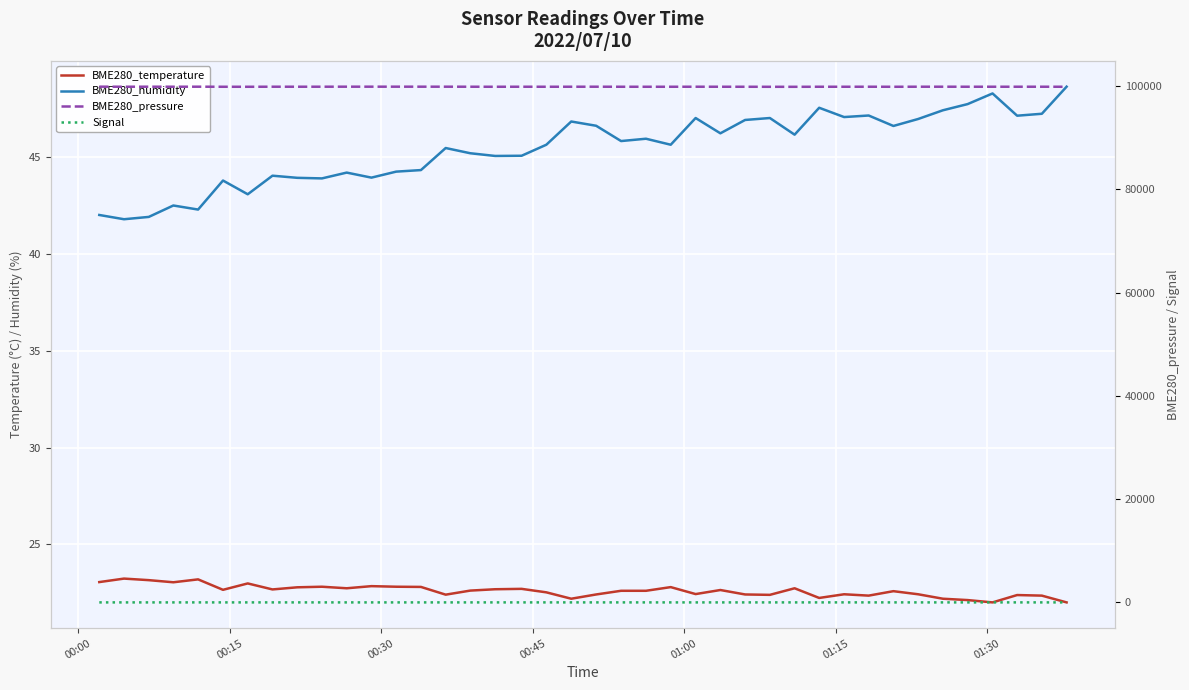

What is the minimum value shown in the chart?

-88.0